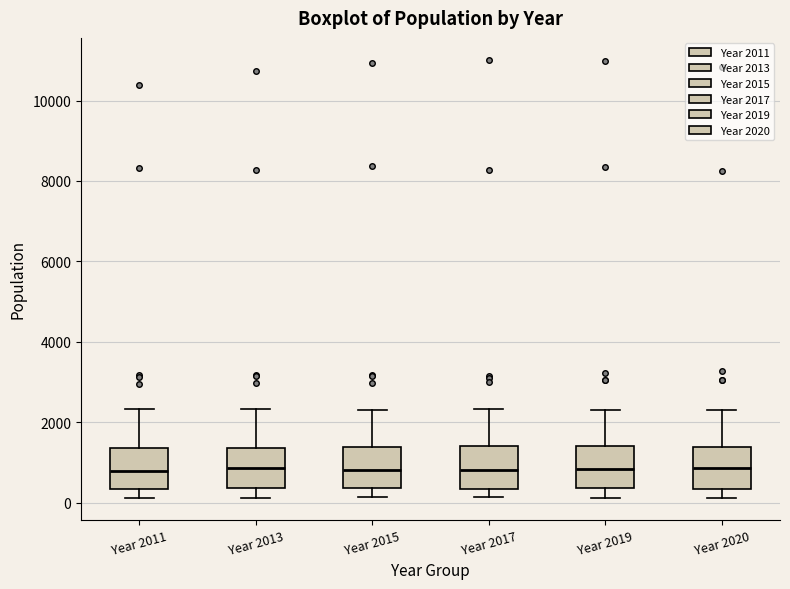

Where is the upper edge of the box for Year 2019 on the y-axis? The values are not printed on the chart, so give them approximately, as read against the axis.

1400